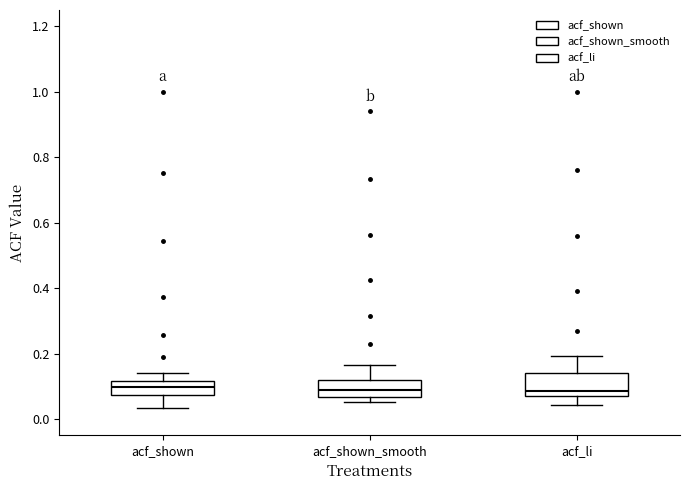

Reading left to right, transcribe this box plot: for each box, give where its median line is, the range the box spans, and where its two whiskers end, as read against the y-axis. The values are not printed on the chart, so give them approximately, as read against the axis.

acf_shown: median 0.10, box 0.08 to 0.12, whiskers 0.04 to 0.14
acf_shown_smooth: median 0.08, box 0.06 to 0.12, whiskers 0.06 (just below the box's lower edge) to 0.16
acf_li: median 0.08, box 0.06 to 0.14, whiskers 0.04 to 0.20